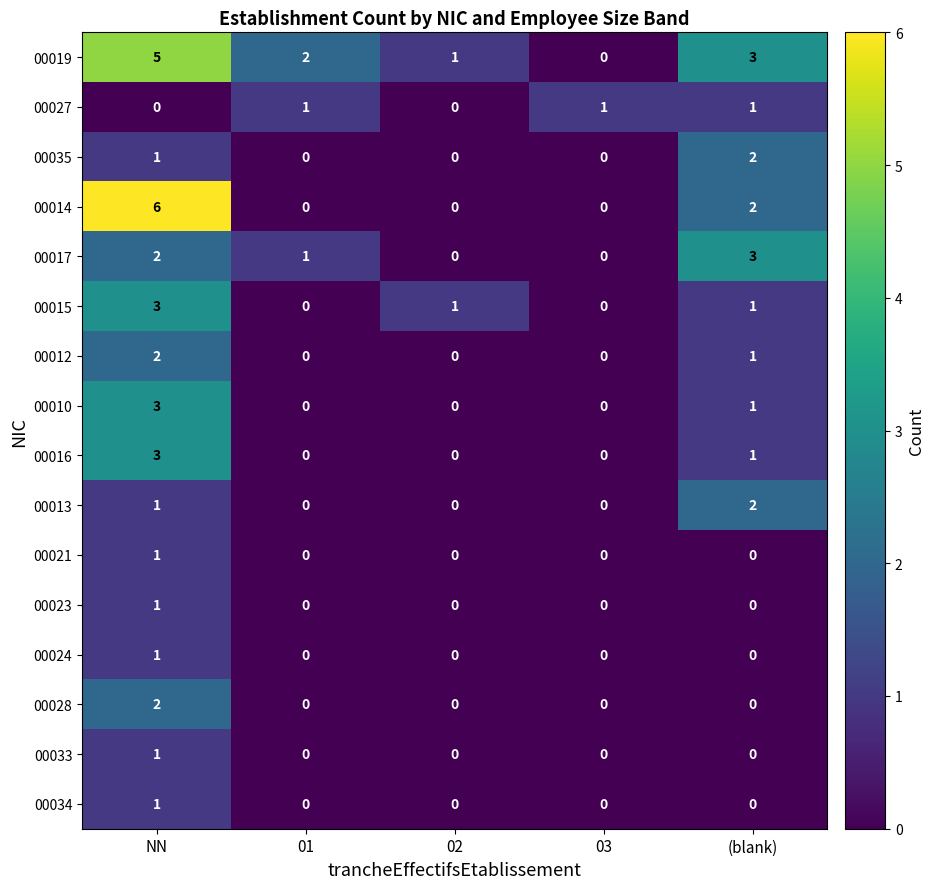

How many 00016 values are between 0 and 1?

4